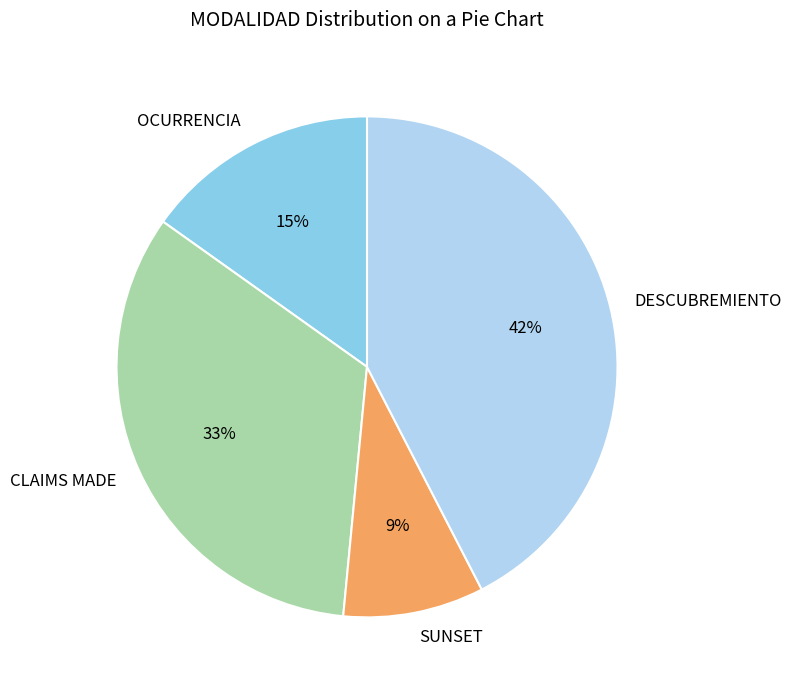

What percentage is the DESCUBREMIENTO slice, to the nearest percent?

42%